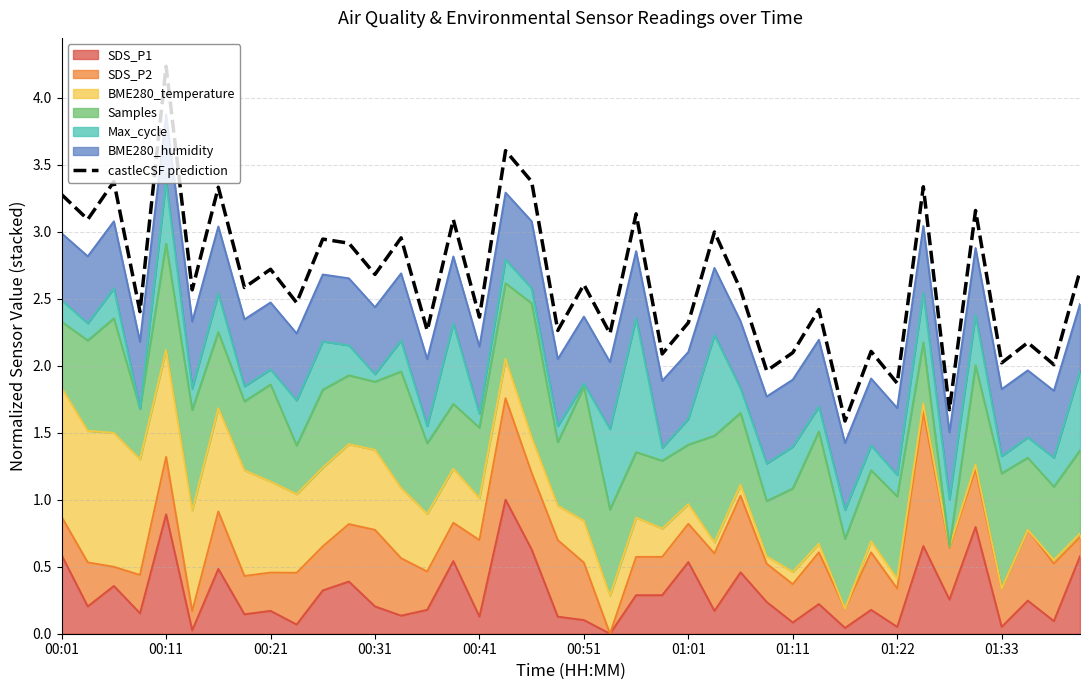

How many values are below 2?

4